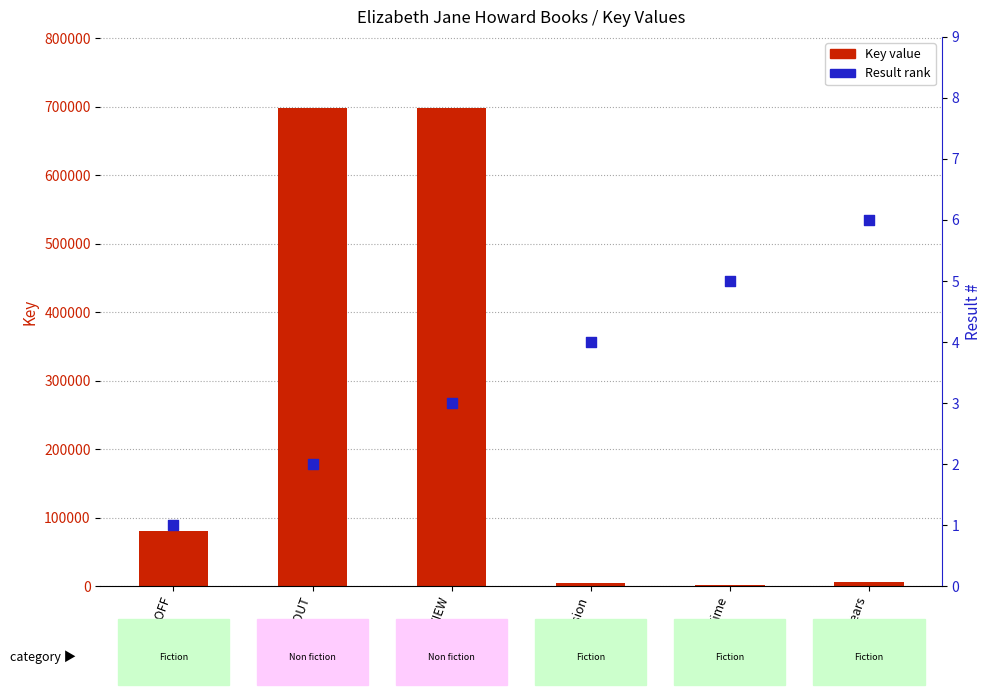

Which series has the largest total across all categories?

Key value